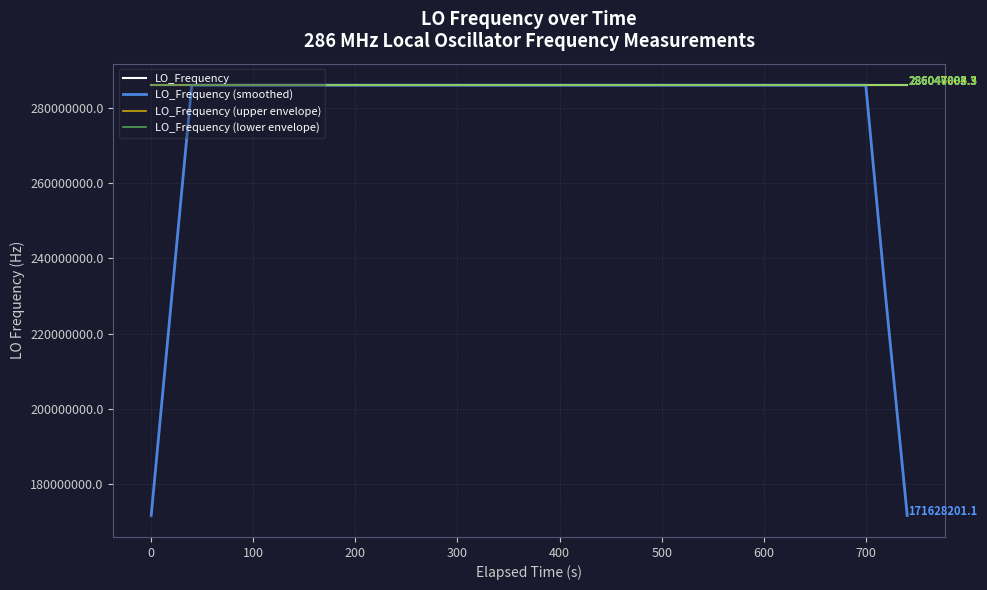

True or false: LO_Frequency (smoothed) and LO_Frequency cross at least once.

True